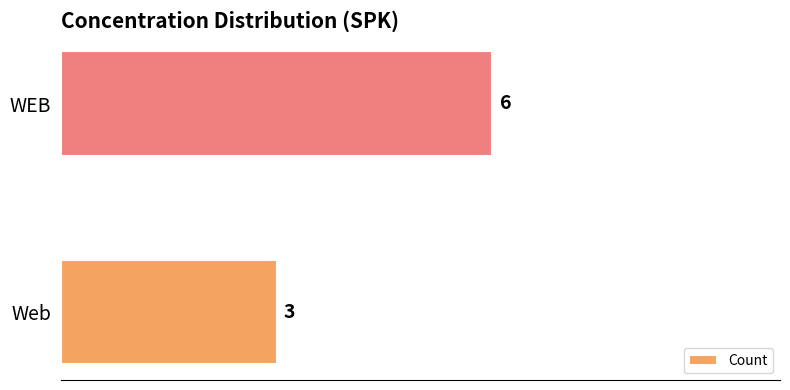

Between WEB and Web, which is larger?

WEB